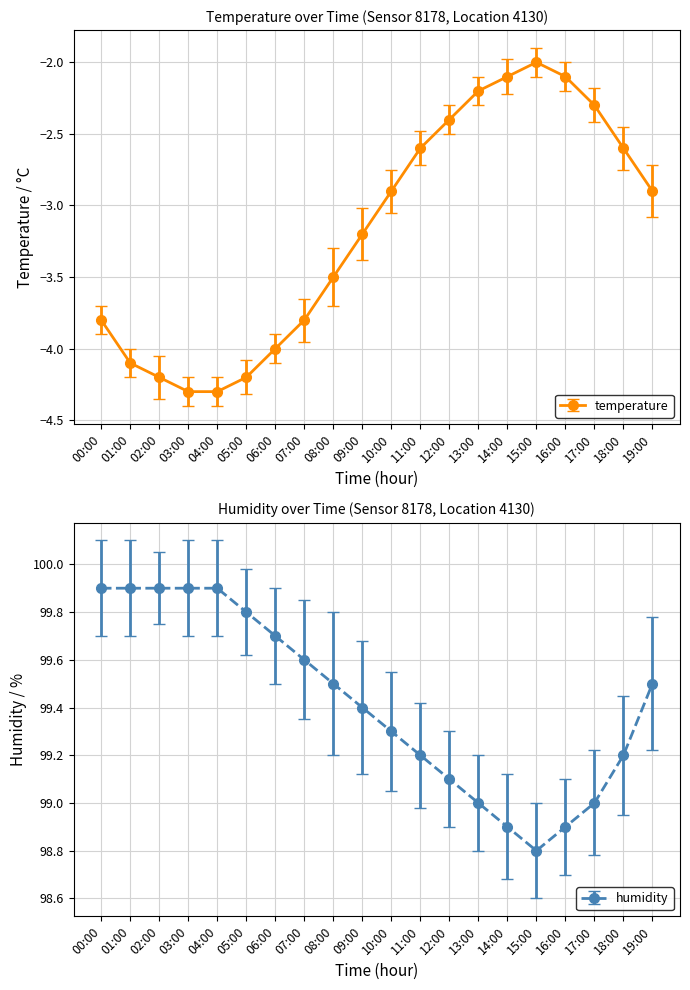

Reading left to right, what are all the values shown in this chart?

temperature: -3.8	-4.1	-4.2	-4.3	-4.3	-4.2	-4.0	-3.8	-3.5	-3.2	-2.9	-2.6	-2.4	-2.2	-2.1	-2.0	-2.1	-2.3	-2.6	-2.9
humidity: 99.9	99.9	99.9	99.9	99.9	99.8	99.7	99.6	99.5	99.4	99.3	99.2	99.1	99.0	98.9	98.8	98.9	99.0	99.2	99.5